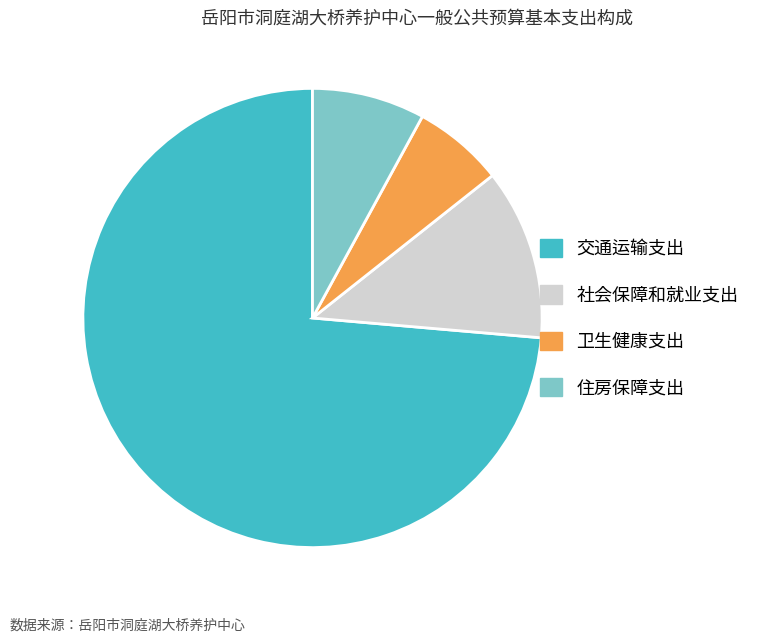

Which slice represents more than half of the pie?

交通运输支出